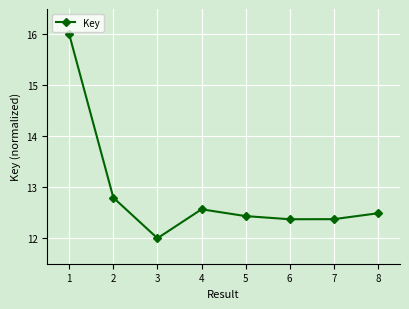

How many lines are shown in the chart?

1